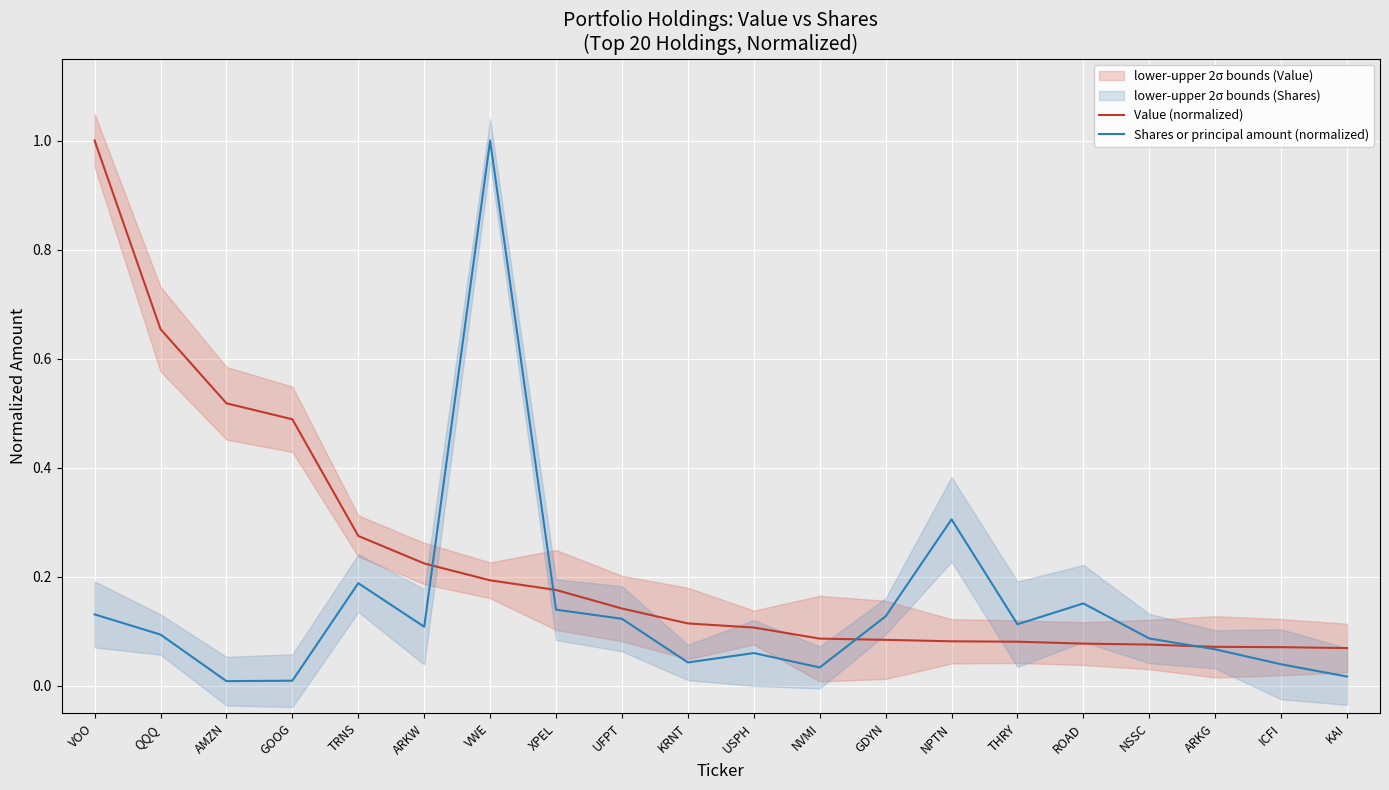

What is the value of the Value (normalized) point at the 8th from the left?

0.2